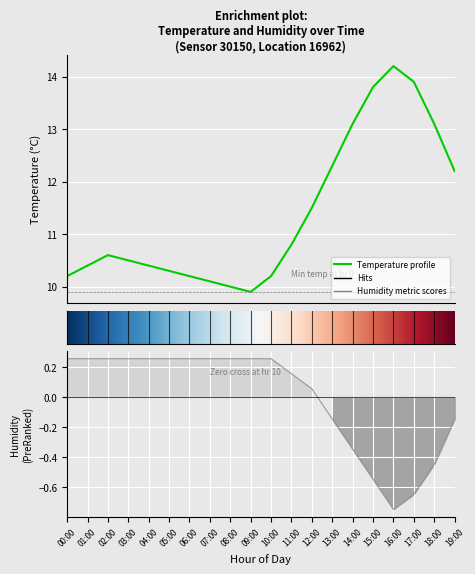

The humidity series shows -0.1 at 19:00. True or false?

True